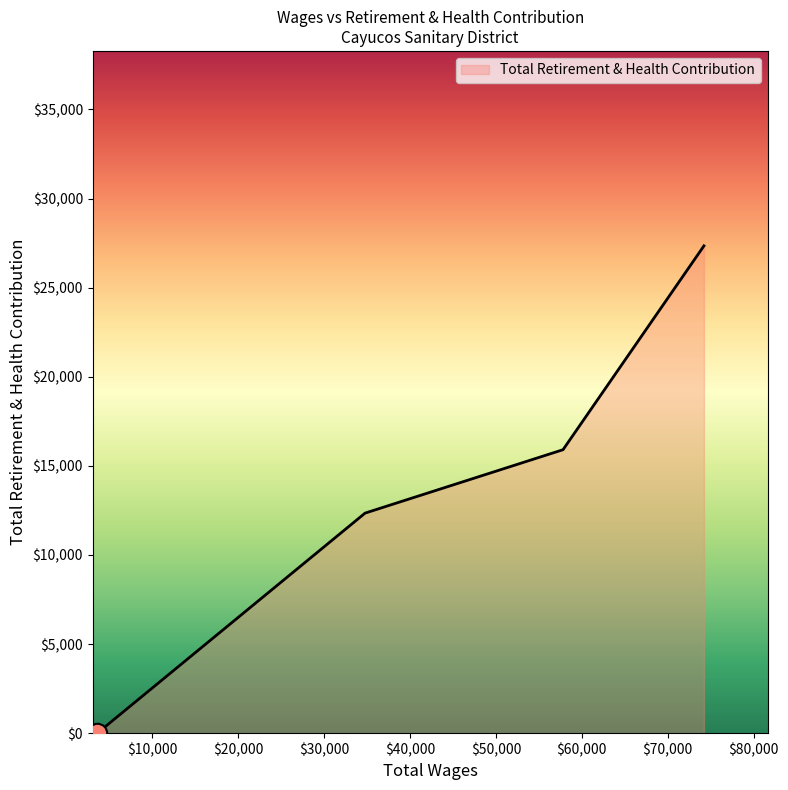

What is the maximum value shown in the chart?

27345